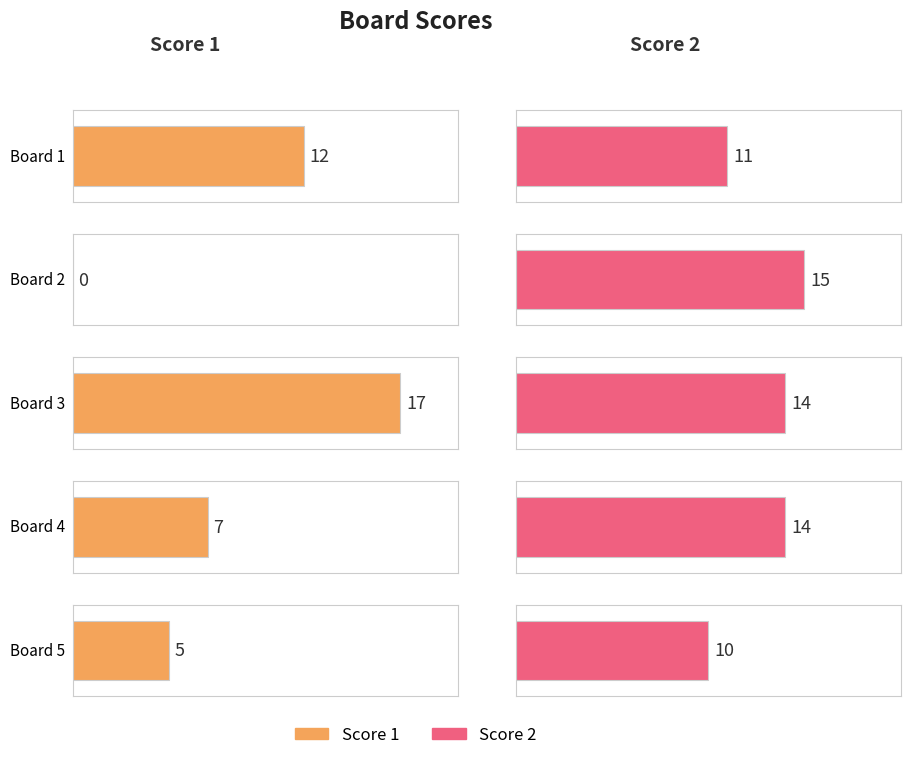

List the labels in order of Score 2 value, smallest first.

Board 5, Board 1, Board 3, Board 4, Board 2